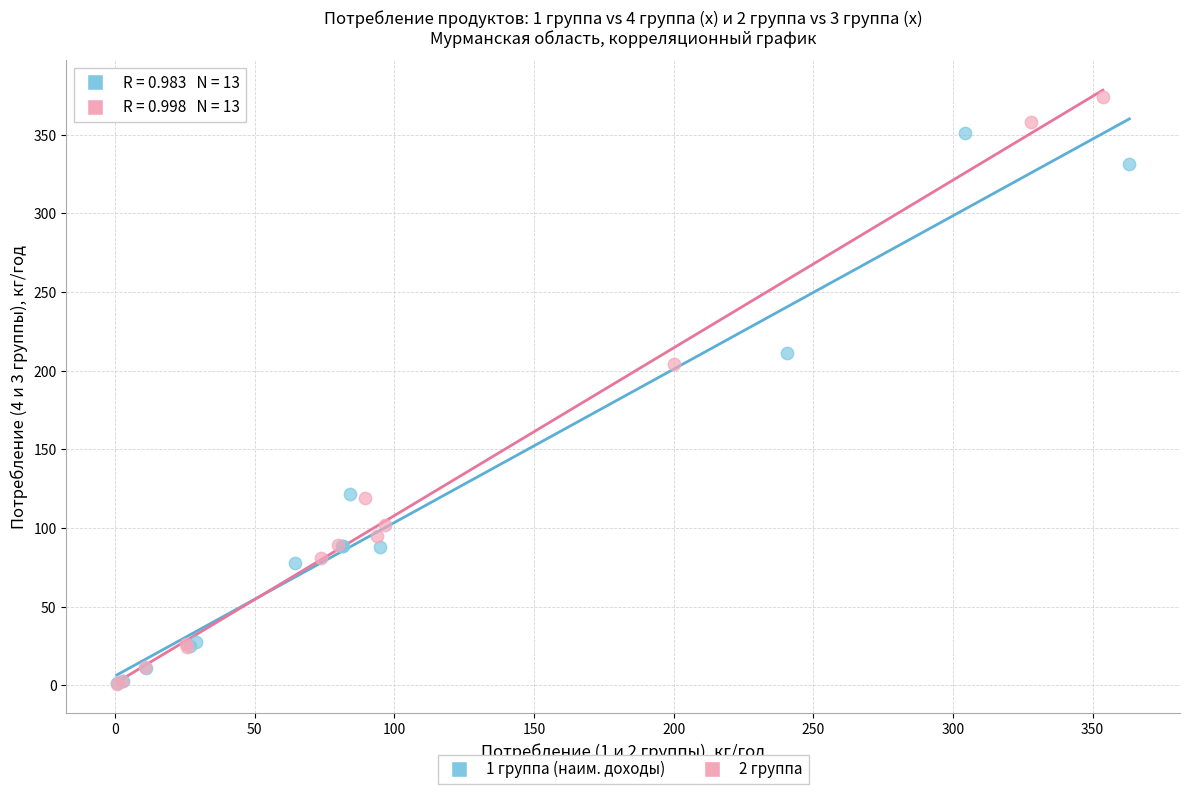

Which series contains the highest Y value?

2 группа